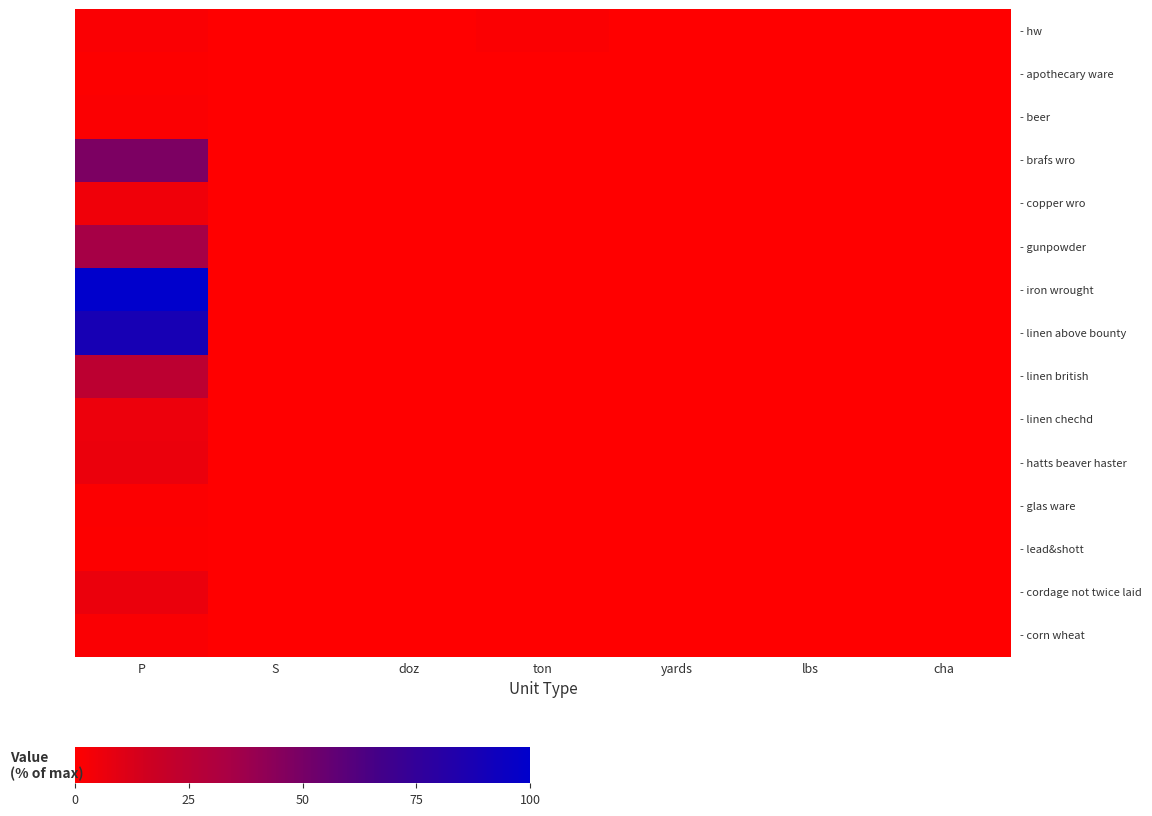

Which label corresponds to the smallest value in the chart?

yards